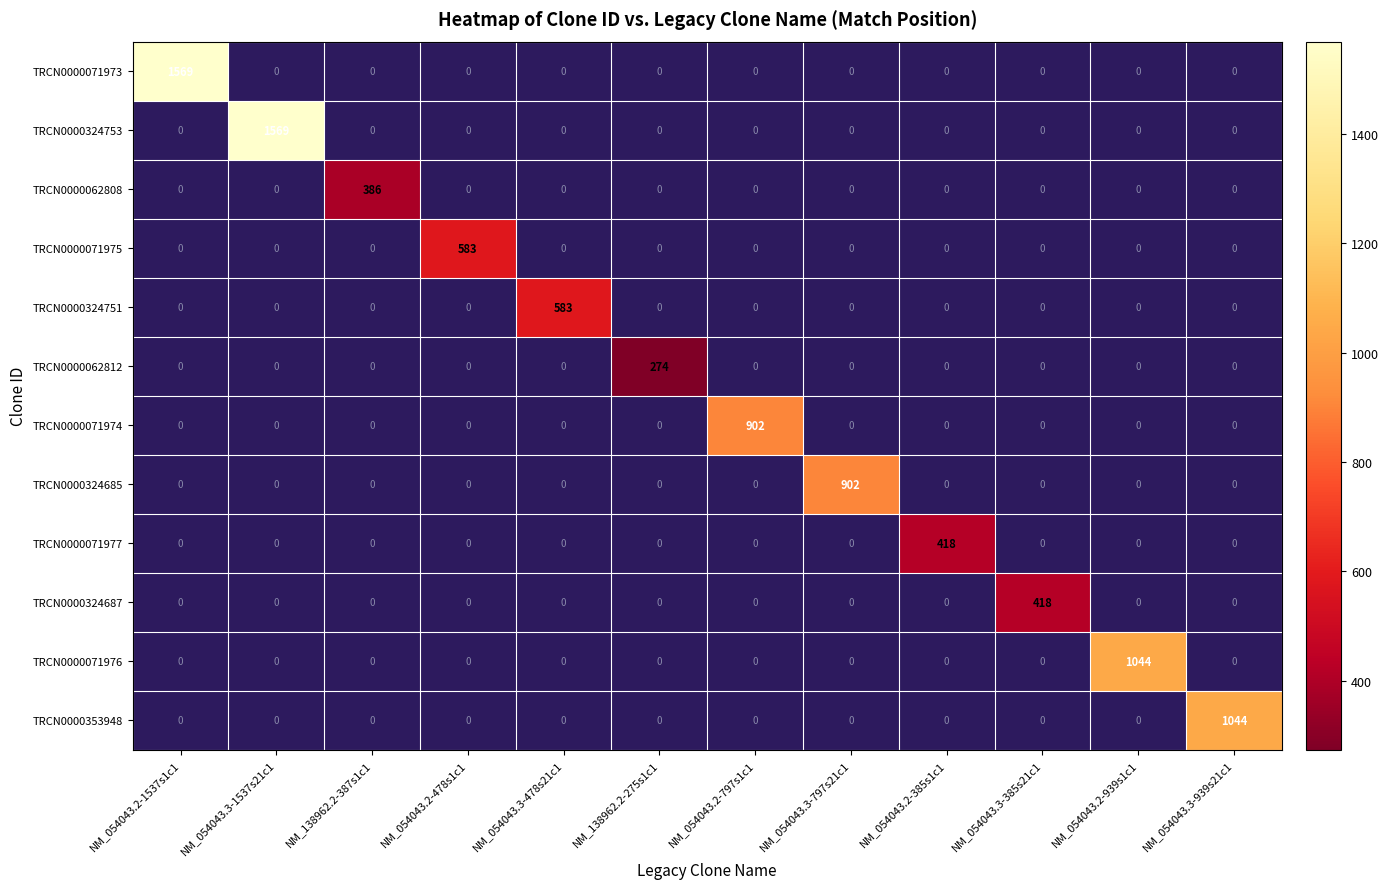

The TRCN0000324687 series shows 620 at NM_054043.3-385s21c1. True or false?

False